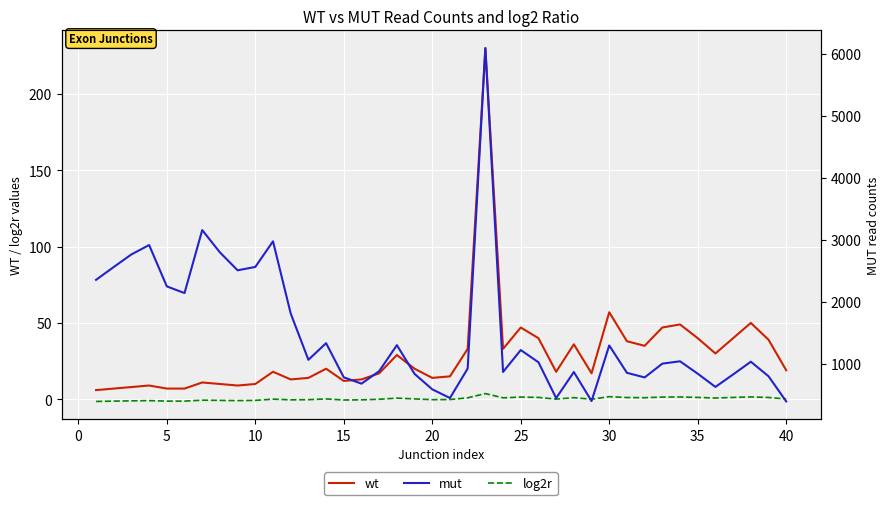

Does the chart display data point markers on the line(s)?

No